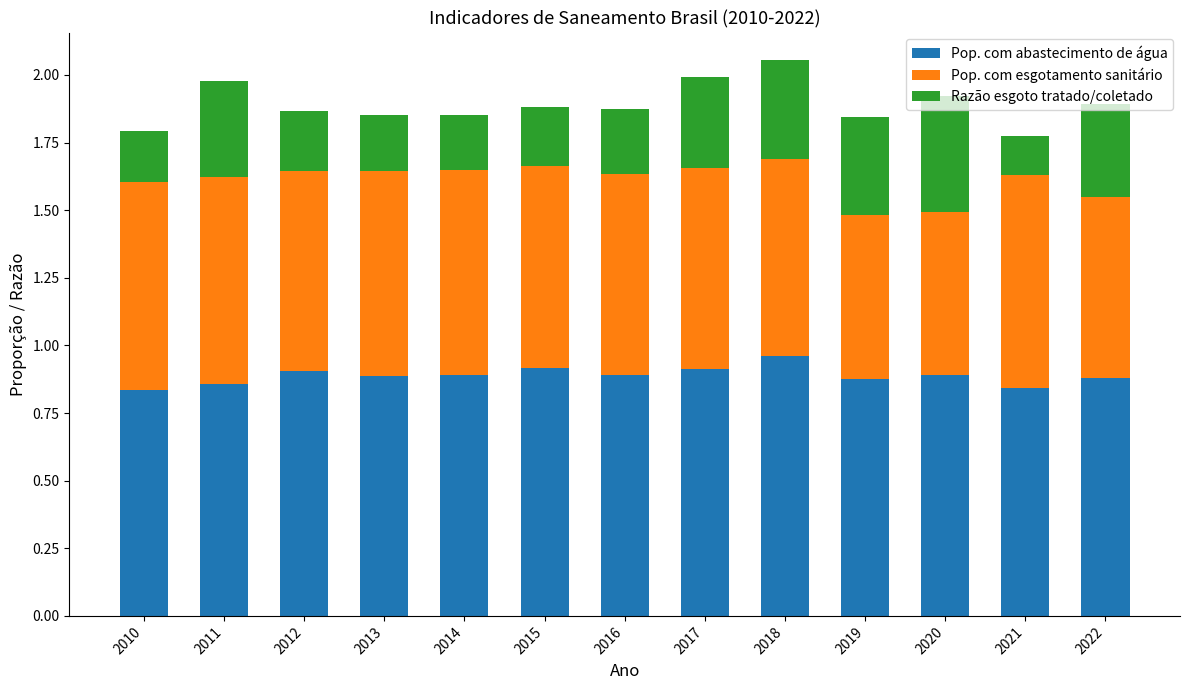

What is the sum of all Pop. com abastecimento de água values?

11.5